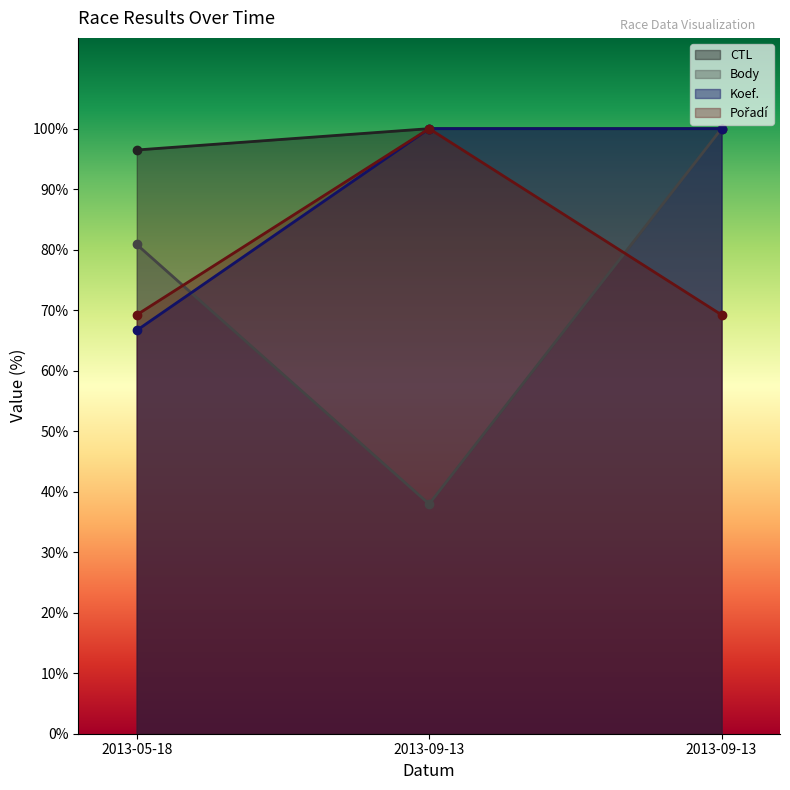

Which category has the lowest value across all series?

2013-09-13